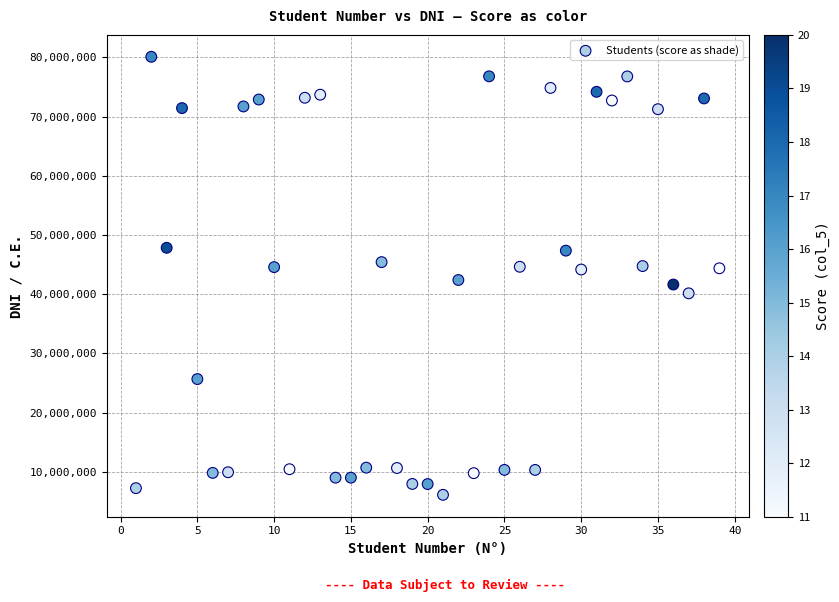

What is the range of Y values (max minus min)?

73947637